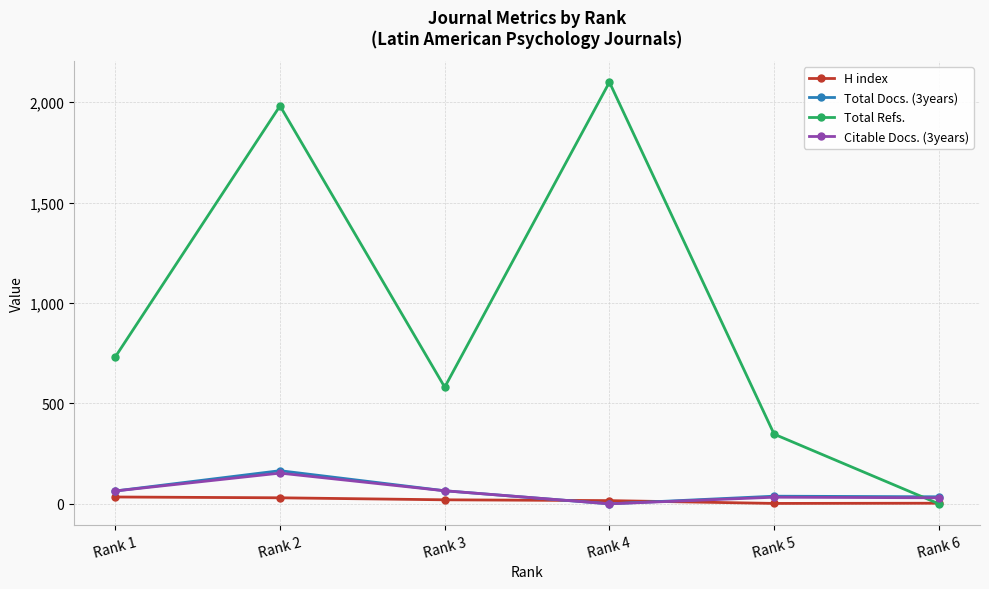

Which series has the largest range (max minus min)?

Total Refs.